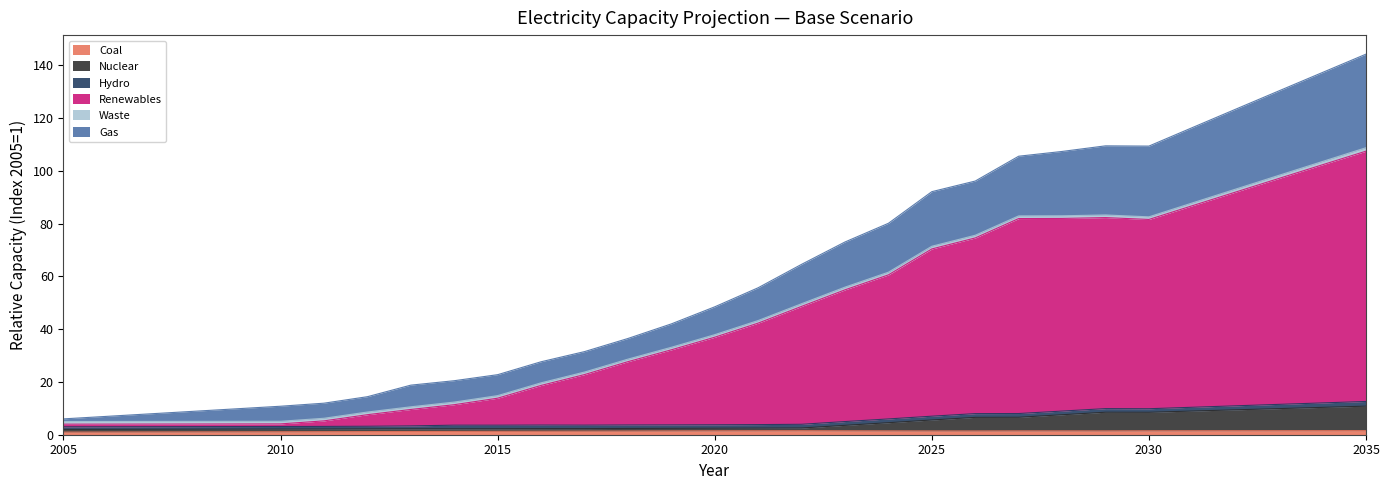

Reading right to left, extract all data points from this chart.

coa: 1.6	1.5	1.5	1.5	1.5	1.5	1.5	1.5	1.5	1.4	1.4	1.5	1.5	1.5	1.5	1.5	1.5	1.4	1.4	1.3	1.3	1.3	1.2	1.2	1.2	1.1	1.1	1.1	1.1	1.0	1.0
nuc: 10.8	10.4	9.9	9.4	9.0	8.5	8.5	7.6	6.6	6.6	5.6	4.6	3.6	2.5	2.5	2.5	2.4	2.4	2.3	2.3	2.3	2.2	2.2	2.2	2.2	2.1	2.1	2.1	2.0	2.0	2.0
ren: 107.4	102.3	97.1	91.9	86.8	81.6	82.3	81.9	81.9	74.5	70.4	60.6	54.9	48.6	42.3	36.9	32.2	27.7	22.8	18.7	13.8	11.4	9.6	7.6	5.2	4.1	4.1	4.1	4.0	4.0	4.0
gas: 144.2	137.2	130.3	123.3	116.3	109.3	109.4	107.3	105.5	96.1	92.1	80.1	73.0	64.5	55.7	48.5	42.0	36.5	31.5	27.6	22.7	20.5	18.8	14.4	11.9	10.8	9.8	8.9	7.9	7.0	6.0